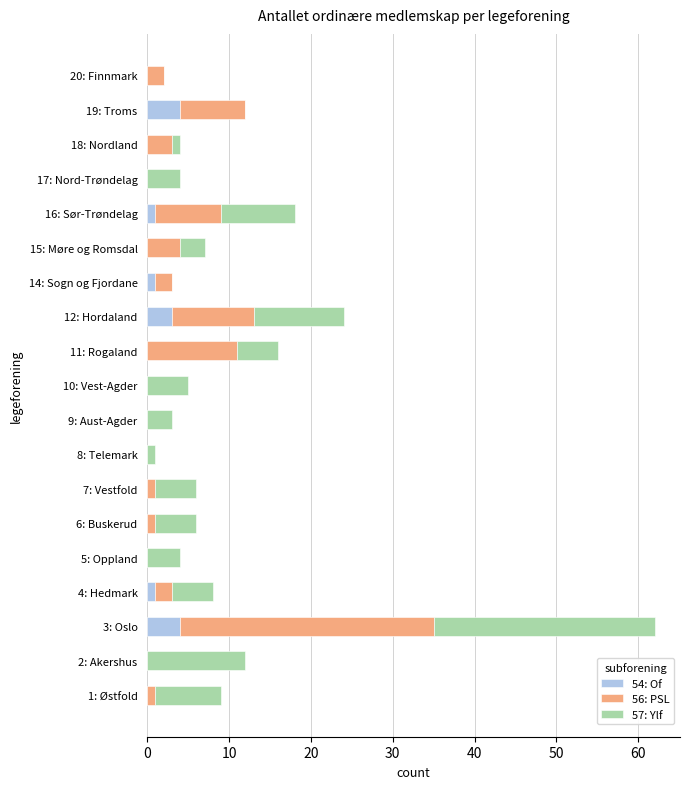

What is the maximum value for 54: Of?

4